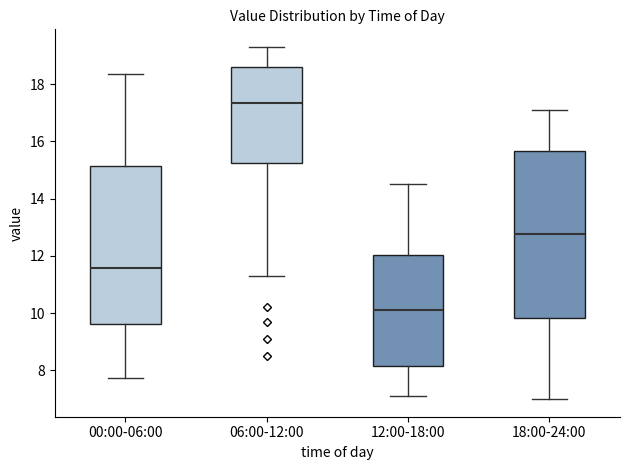

Where does the median line of the box for 06:00-12:00 sit on the y-axis? The values are not printed on the chart, so give them approximately, as read against the axis.

17.4